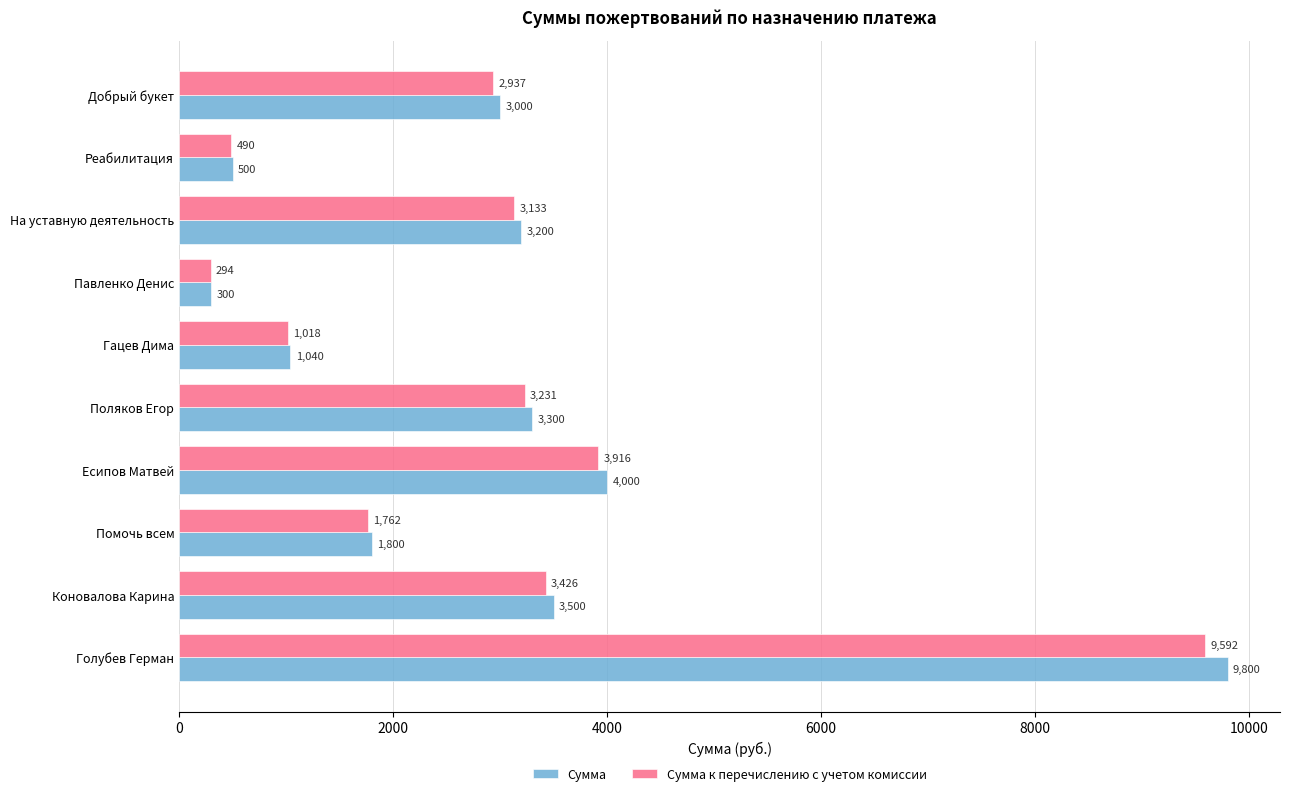

What are all the series names shown in the legend?

Сумма, Сумма к перечислению с учетом комиссии